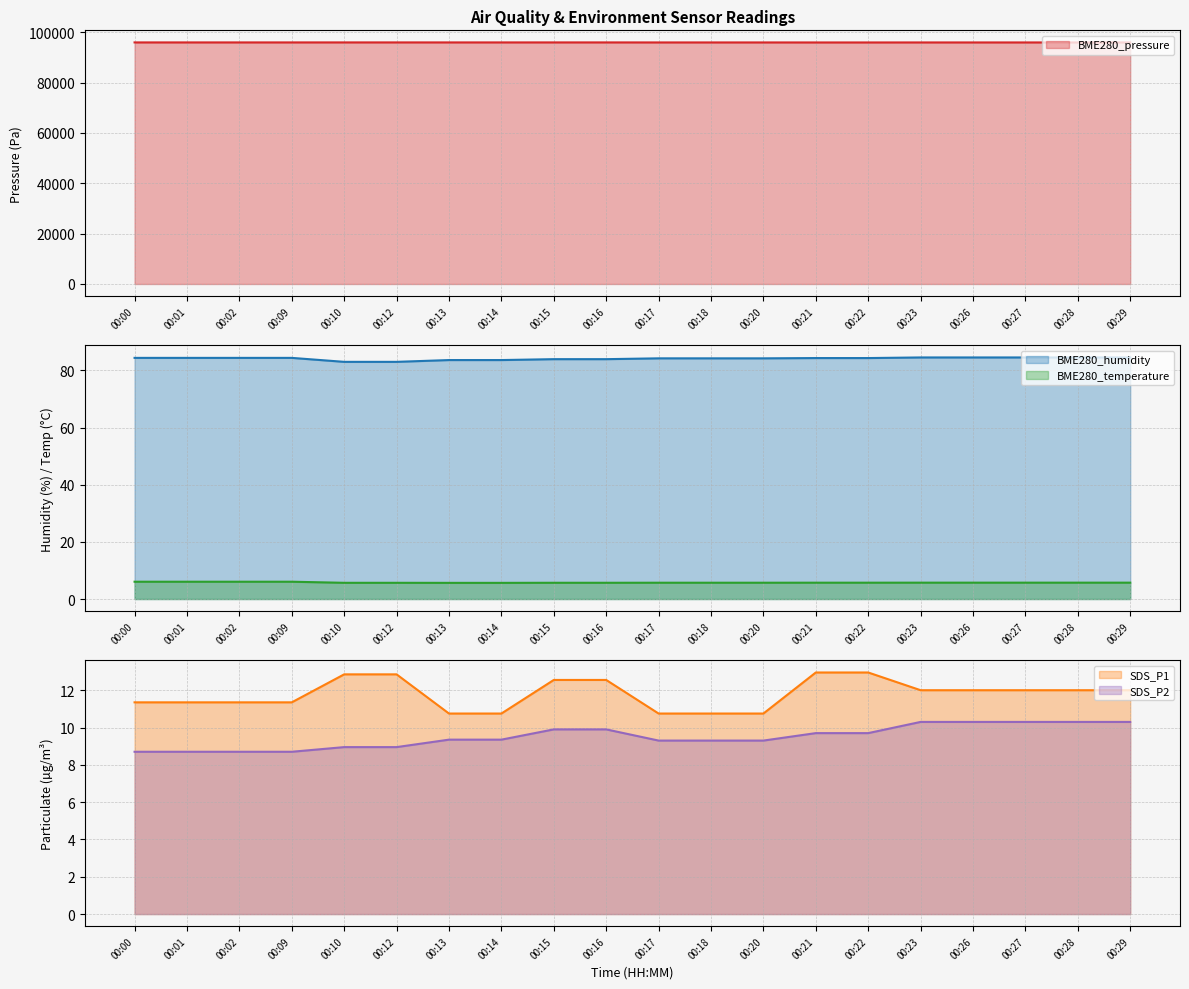

Which category has the highest value across all series?

00:10